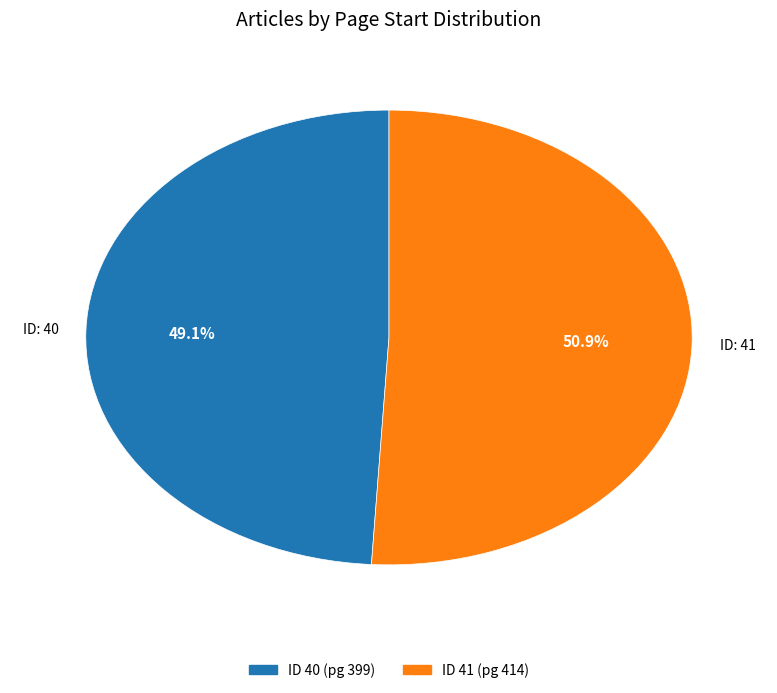

Is there a majority slice in this chart?

Yes